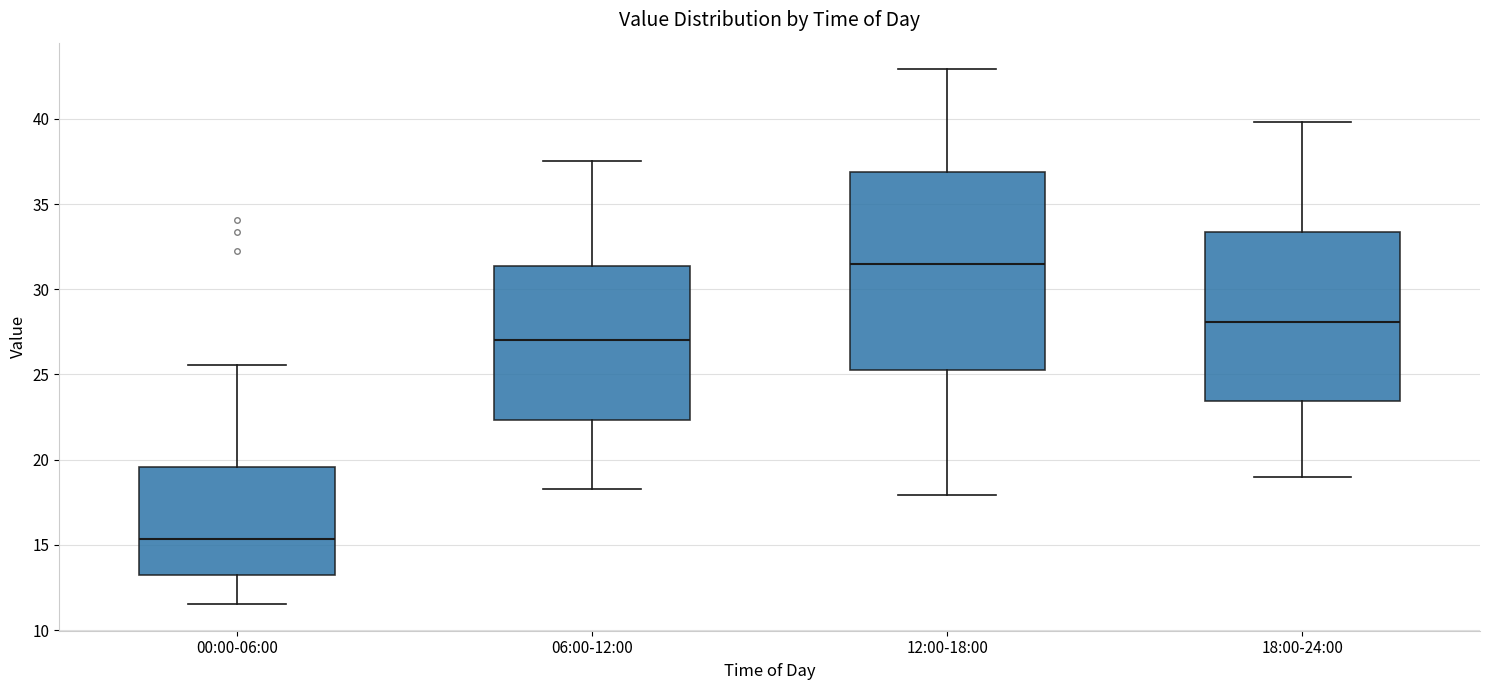

Where is the upper edge of the box for 06:00-12:00 on the y-axis? The values are not printed on the chart, so give them approximately, as read against the axis.

31.5